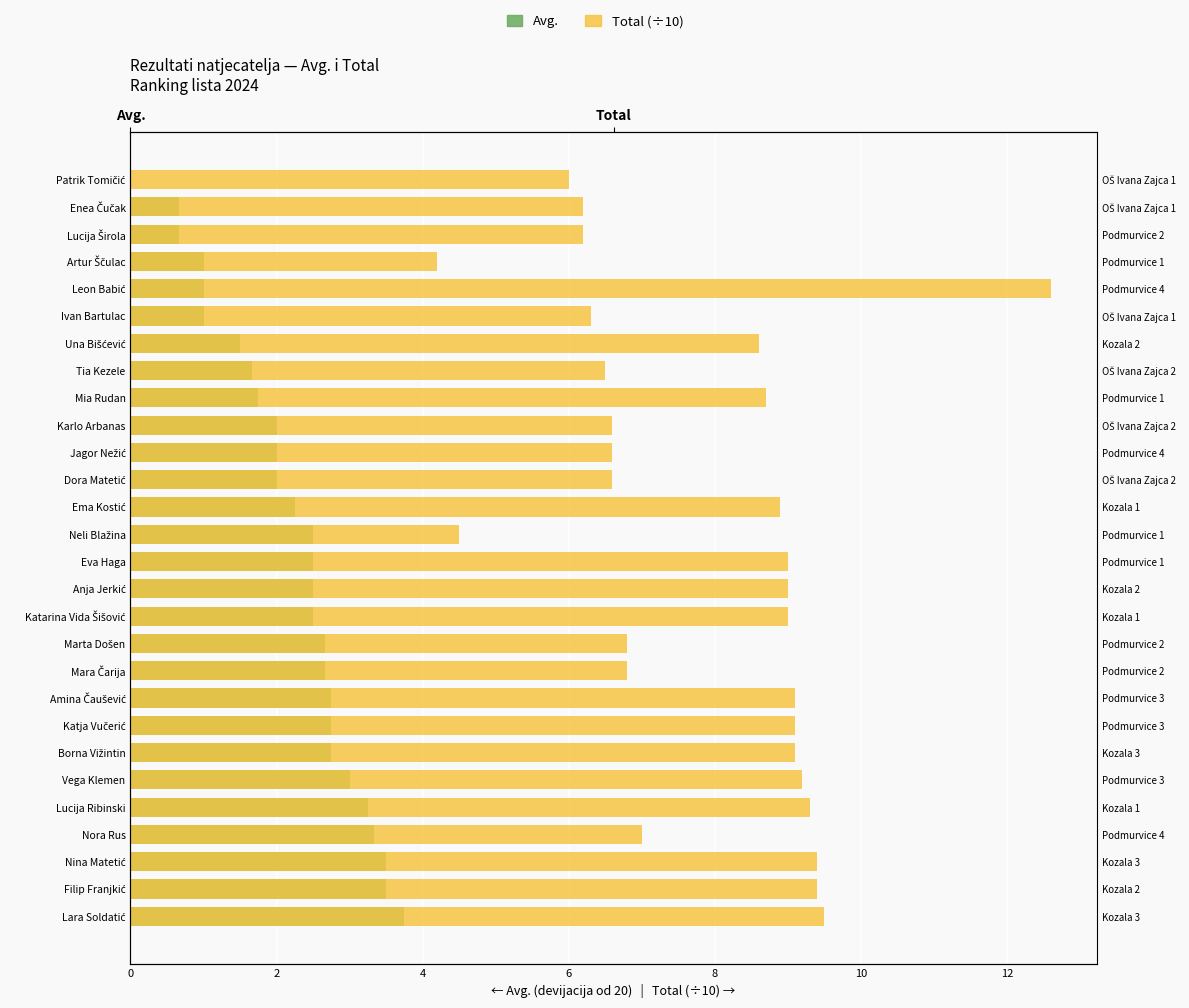

How many data points does each series have?

28